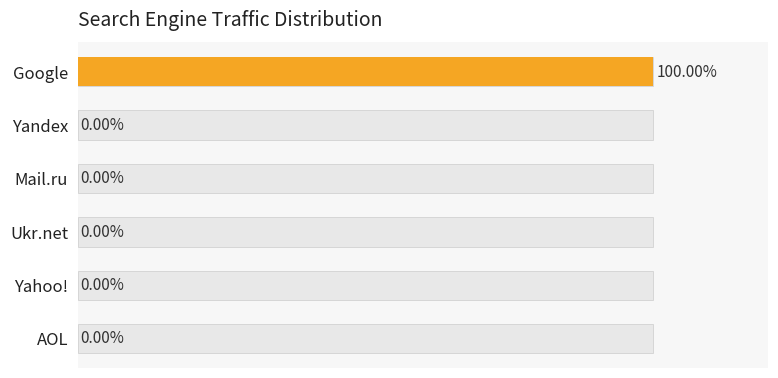

Reading right to left, what are all the values shown in this chart?

Search engines: 0	0	0	0	0	100
Value: 0	0	0	0	0	100